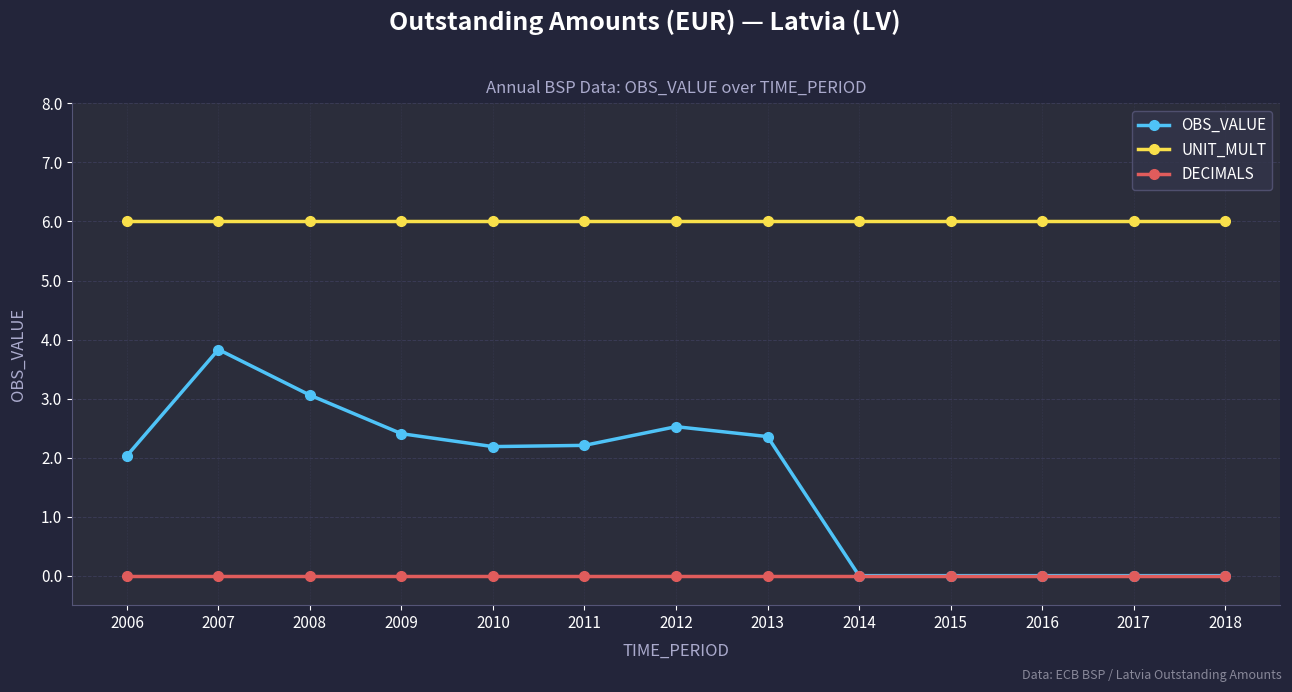

What is the lowest value of the UNIT_MULT series?

6.0